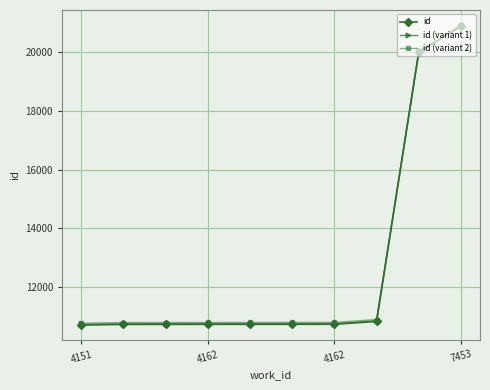

Which series has the widest spread of values?

id